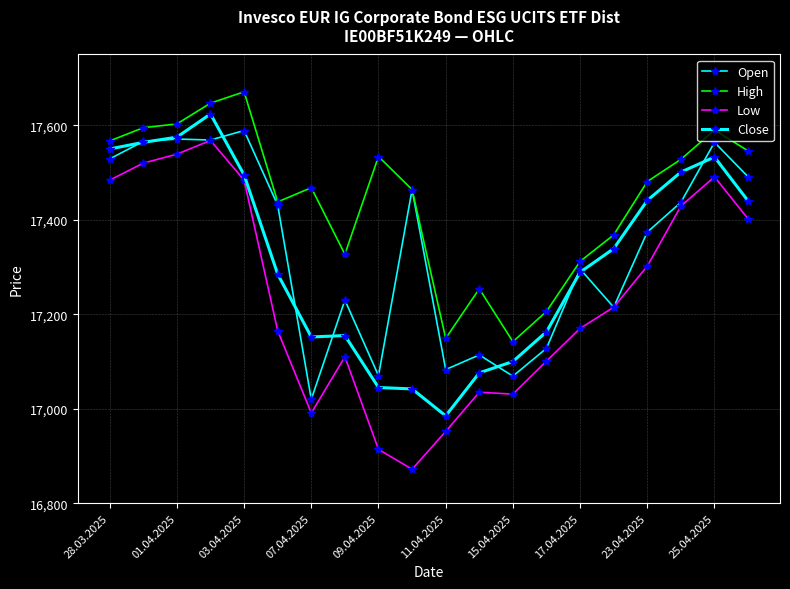

True or false: Close and High cross at least once.

False